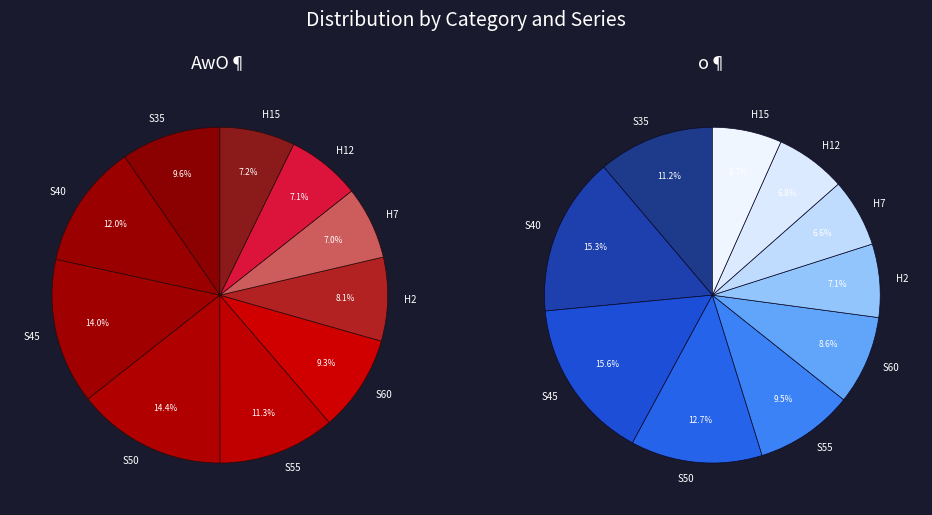

How many segments does this pie chart have?

10